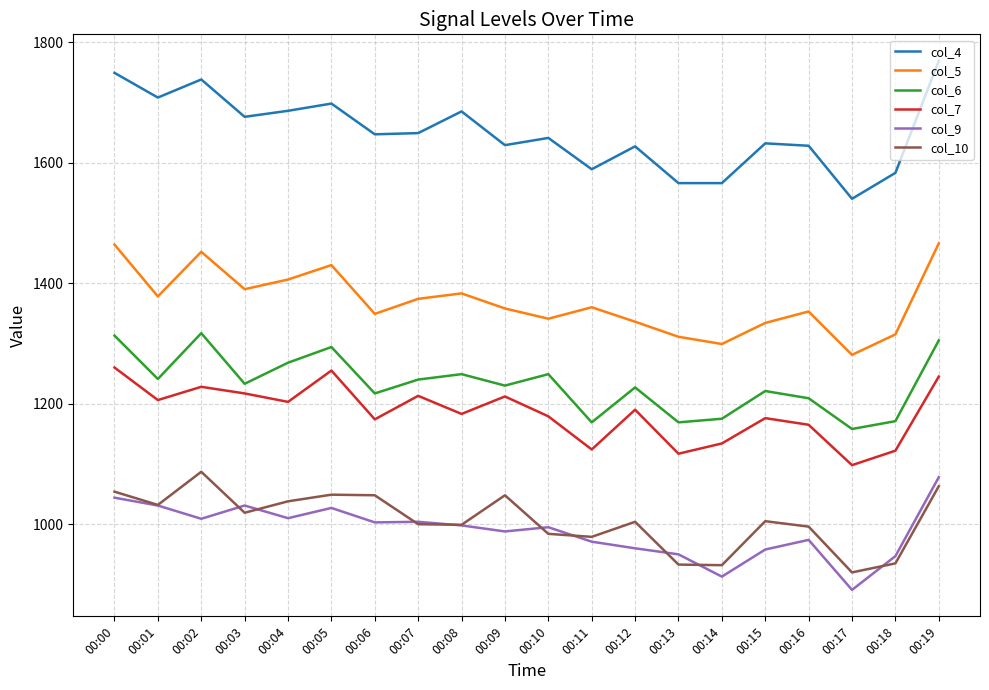

True or false: col_7 and col_5 intersect in this chart.

False